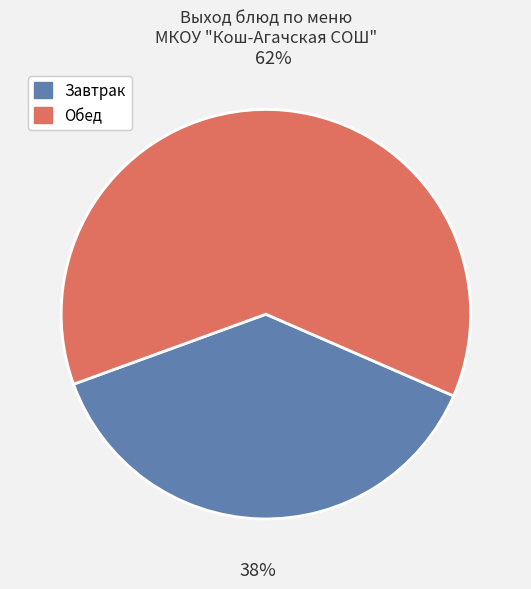

Does any single category account for the majority?

Yes